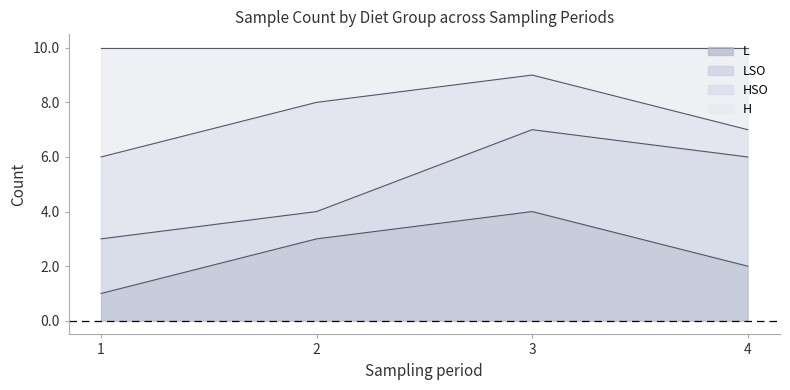

How many lines are shown in the chart?

4